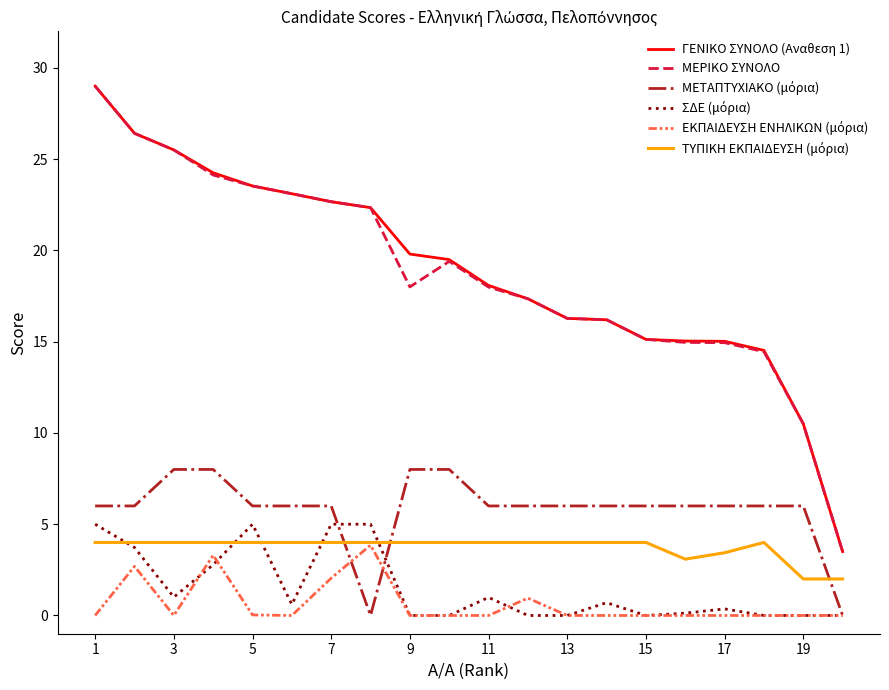

What is the highest value of the ΓΕΝΙΚΟ ΣΥΝΟΛΟ (Aναθεση 1) series?

29.0